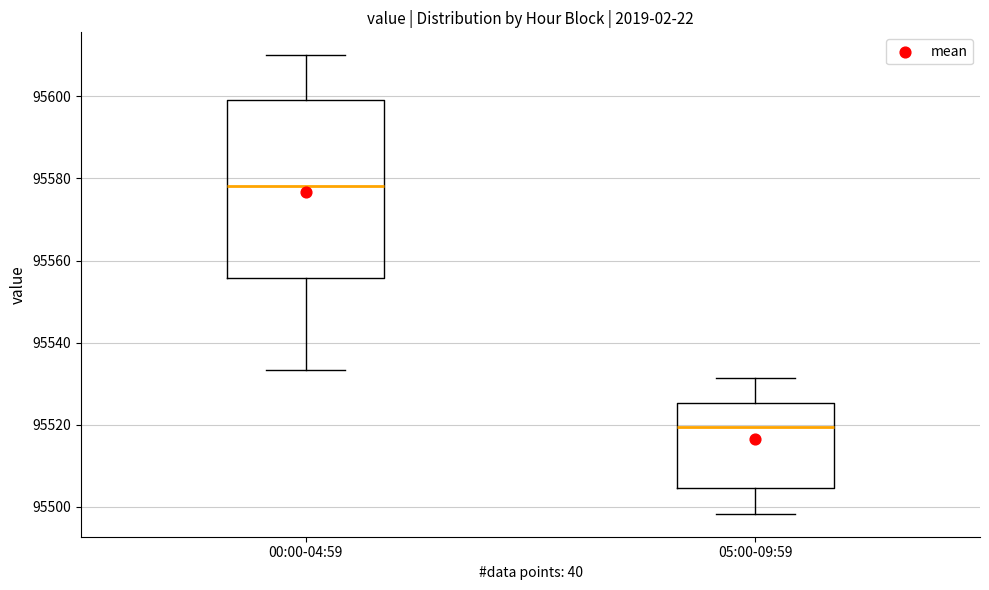

Reading left to right, transcribe this box plot: for each box, give where its median line is, the range the box spans, and where its two whiskers end, as read against the y-axis. The values are not printed on the chart, so give them approximately, as read against the axis.

00:00-04:59: median 95578, box 95556 to 95600, whiskers 95534 to 95610
05:00-09:59: median 95520, box 95504 to 95526, whiskers 95498 to 95532